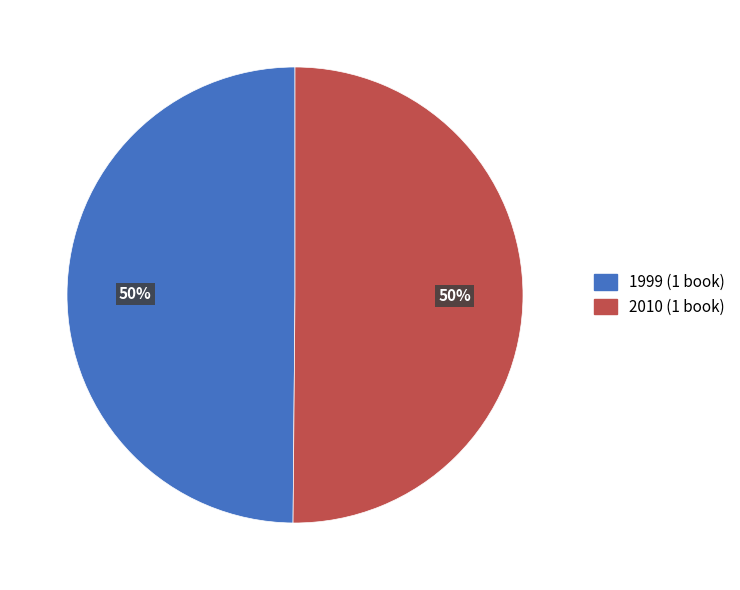

Approximately how many times larger is the value at 1999 compared to 2010?

1.0